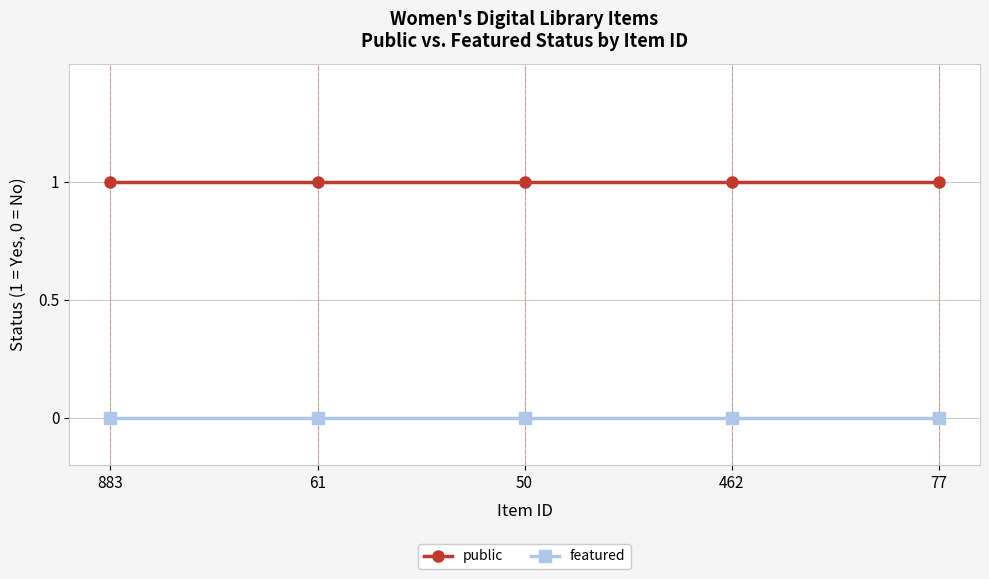

What is the sum of all public values?

5